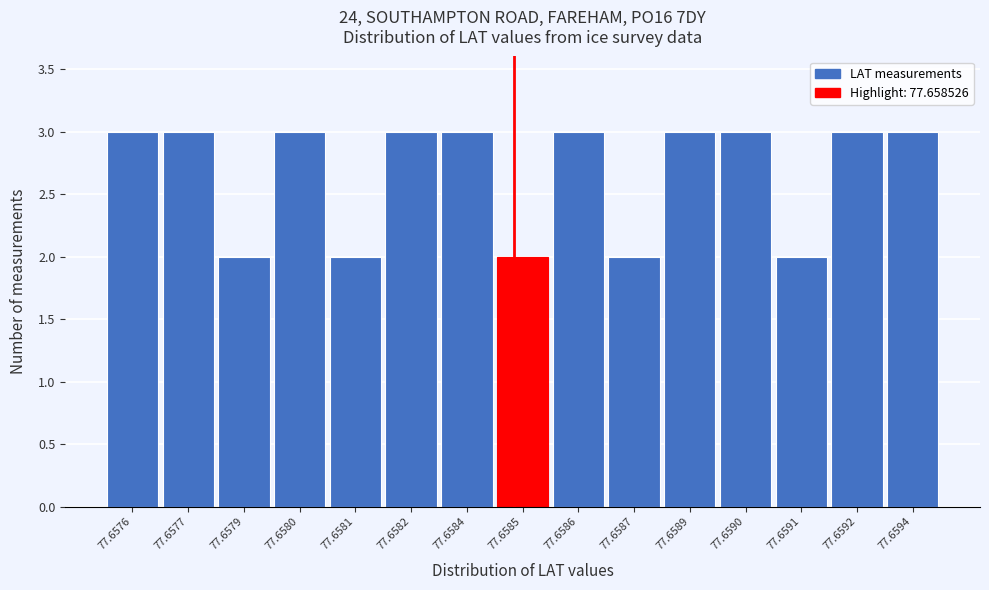

Reading left to right, list all the values displayed in this chart.

77.6576=3	77.6577=3	77.6579=2	77.6580=3	77.6581=2	77.6582=3	77.6584=3	77.6585=2	77.6586=3	77.6587=2	77.6589=3	77.6590=3	77.6591=2	77.6592=3	77.6594=3